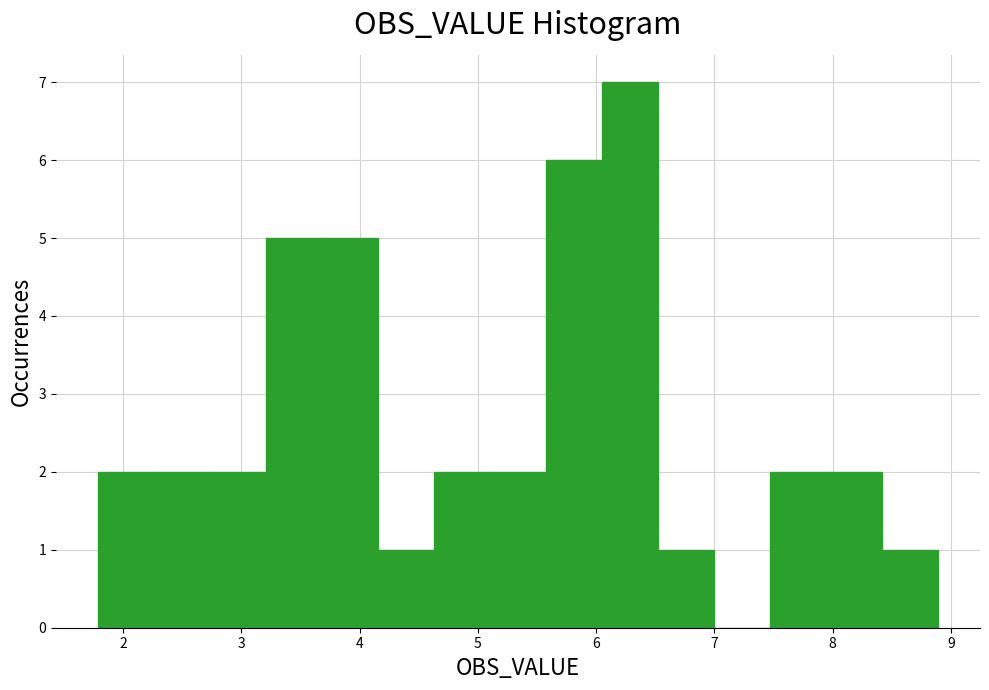

Which range on the x-axis has the tallest bar?

6.0 to 6.5